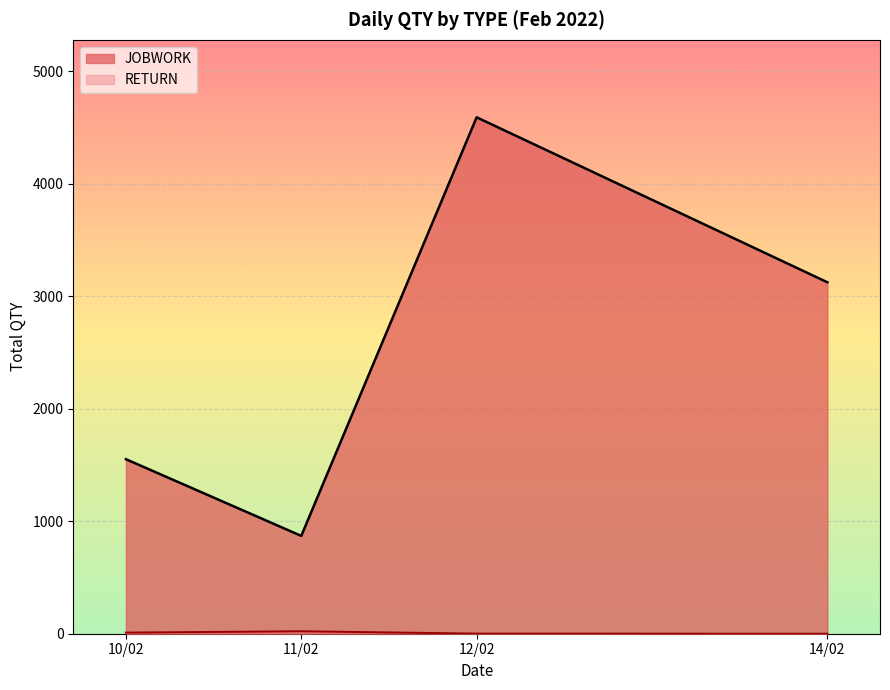

At which label does JOBWORK reach its minimum?

11/02